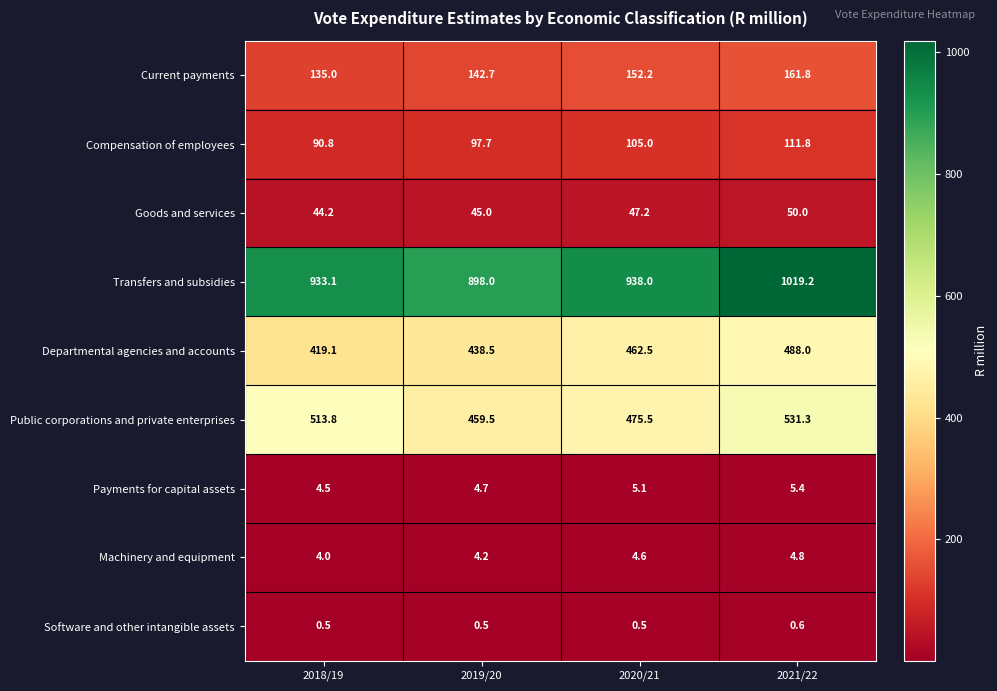

List the series in order of their peak value, lowest first.

Software and other intangible assets, Machinery and equipment, Payments for capital assets, Goods and services, Compensation of employees, Current payments, Departmental agencies and accounts, Public corporations and private enterprises, Transfers and subsidies